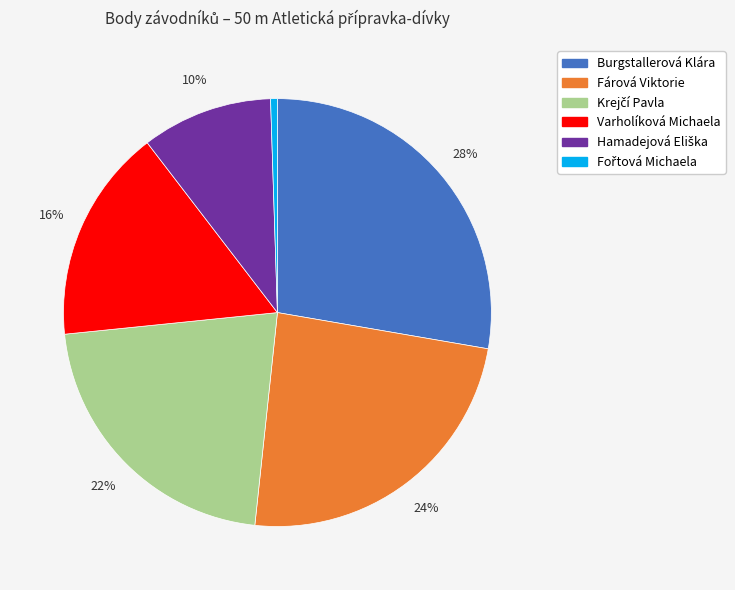

Approximately how many times larger is the value at Varholíková Michaela compared to Burgstallerová Klára?

0.6